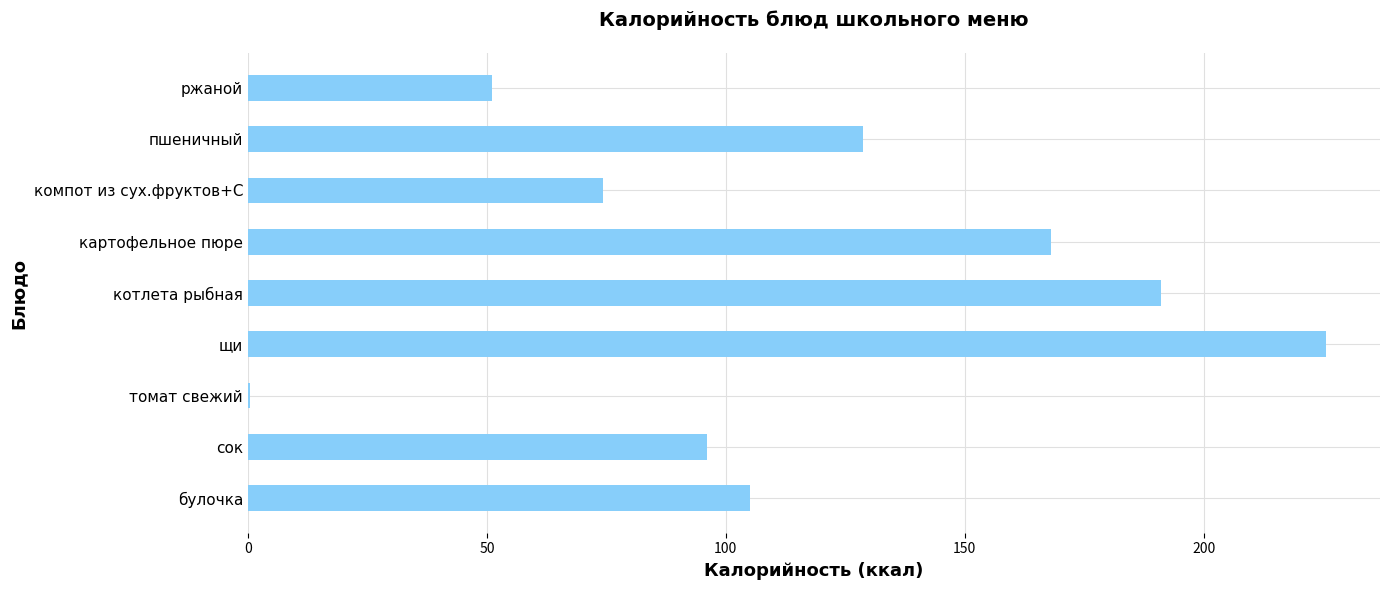

At which label is the value closest to 113?

булочка